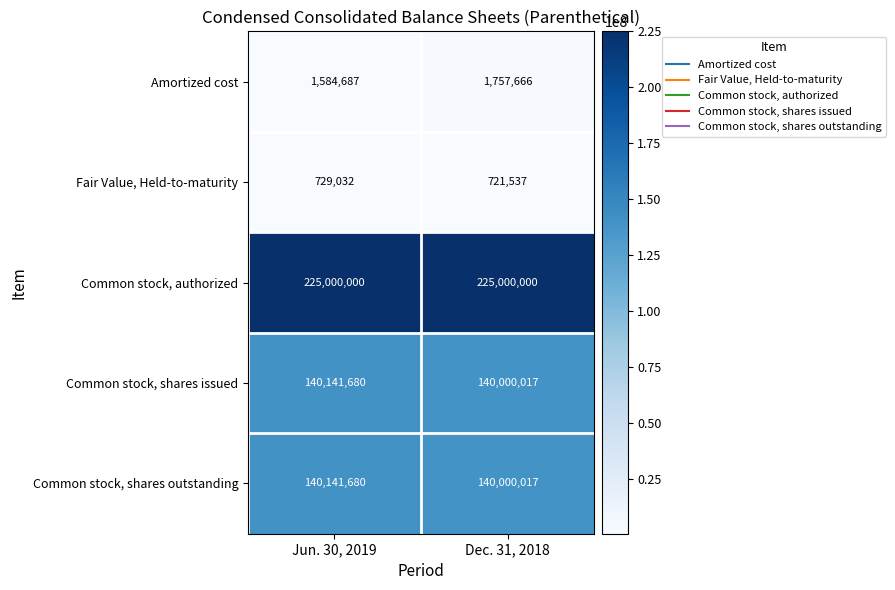

At which category is the sum across all series the highest?

Jun. 30, 2019